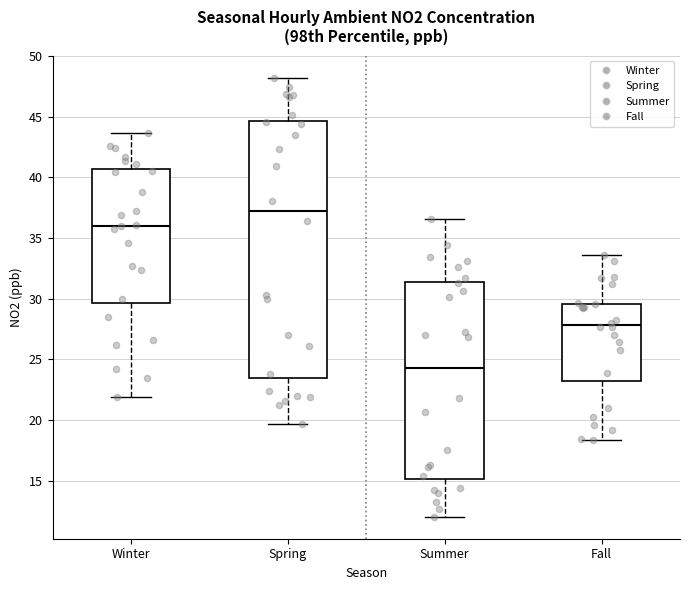

Which box has the lowest median line?

Summer